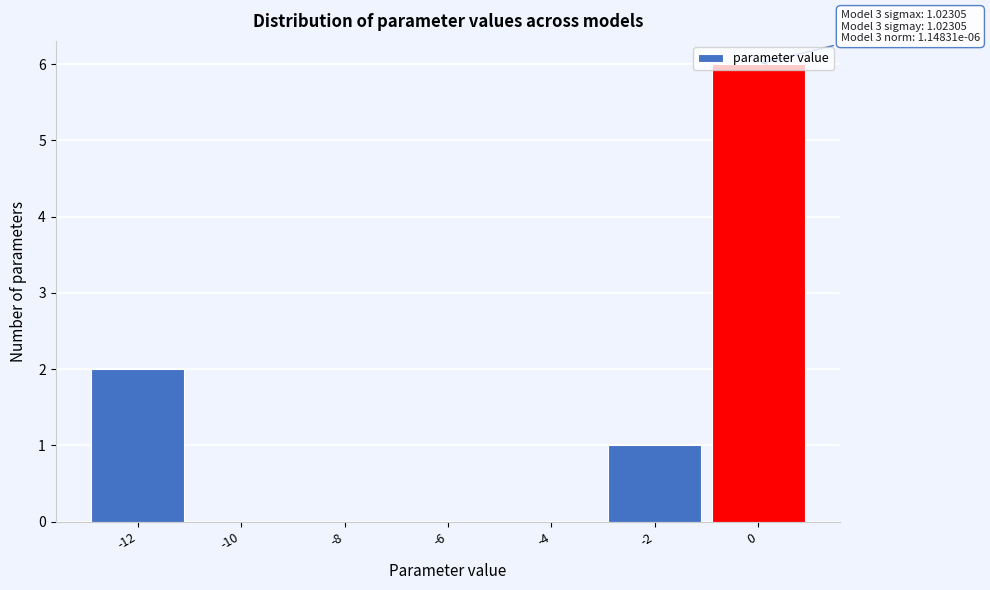

What is the sum of all values?

9